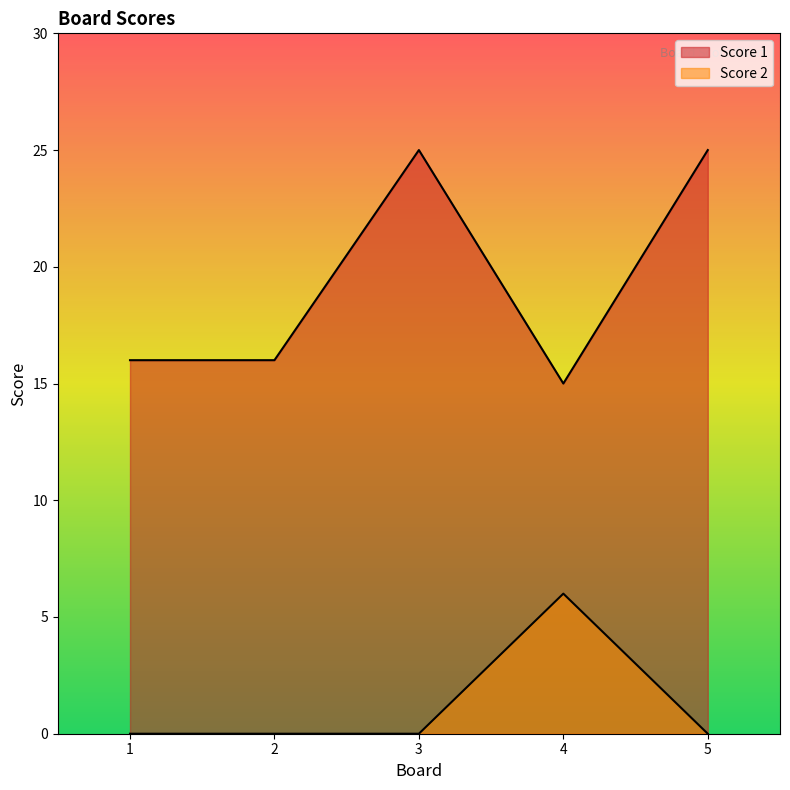

What is the average value of the Score 2 series?

1